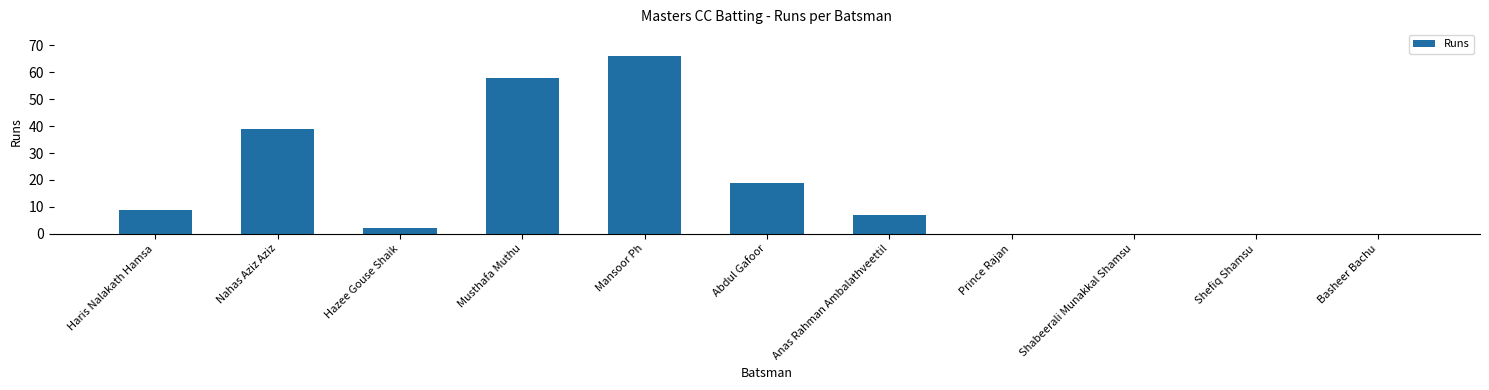

What is the sum of all values?

200